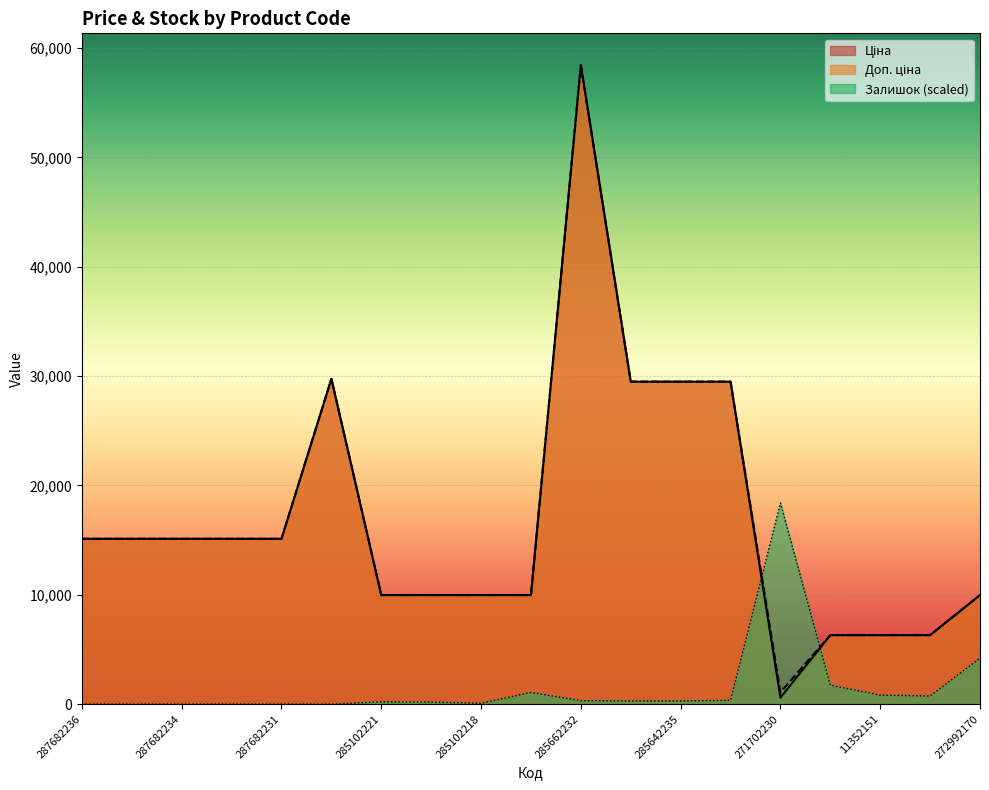

What is the approximate value of Доп. ціна at 11352151?

6308.8